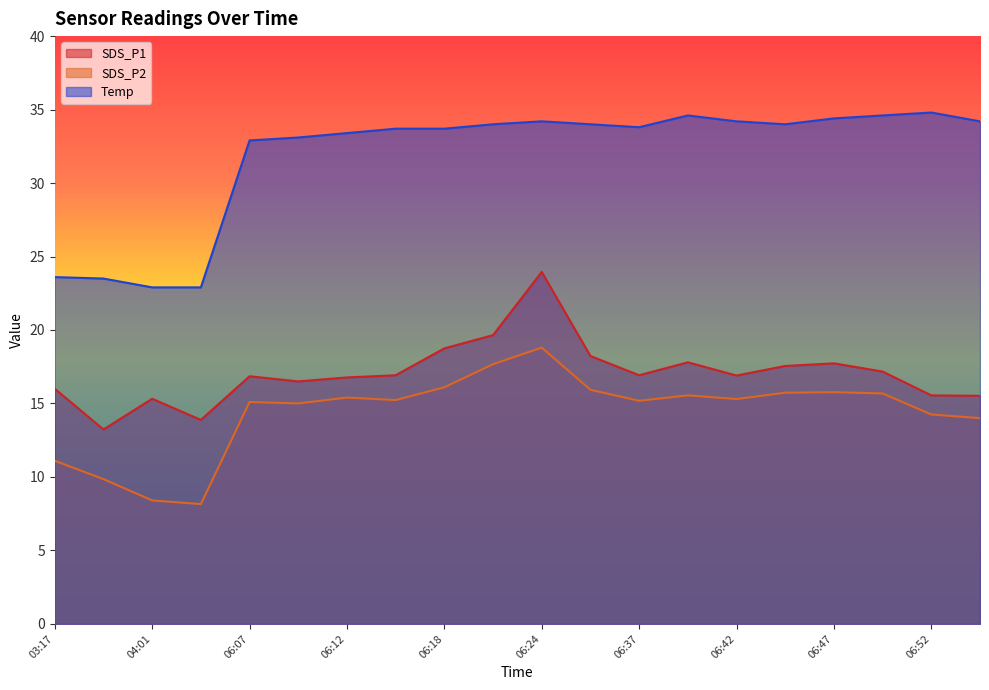

At 06:22, list the series in order from largest to smallest.

Temp, SDS_P1, SDS_P2